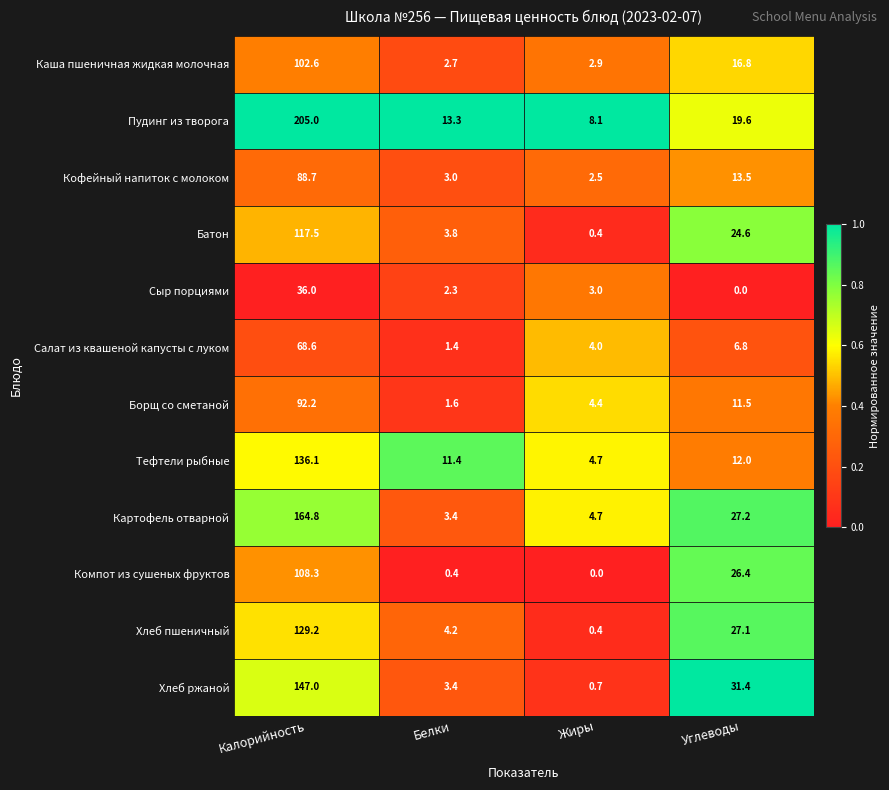

What is the sum of all Хлеб пшеничный values?

160.9